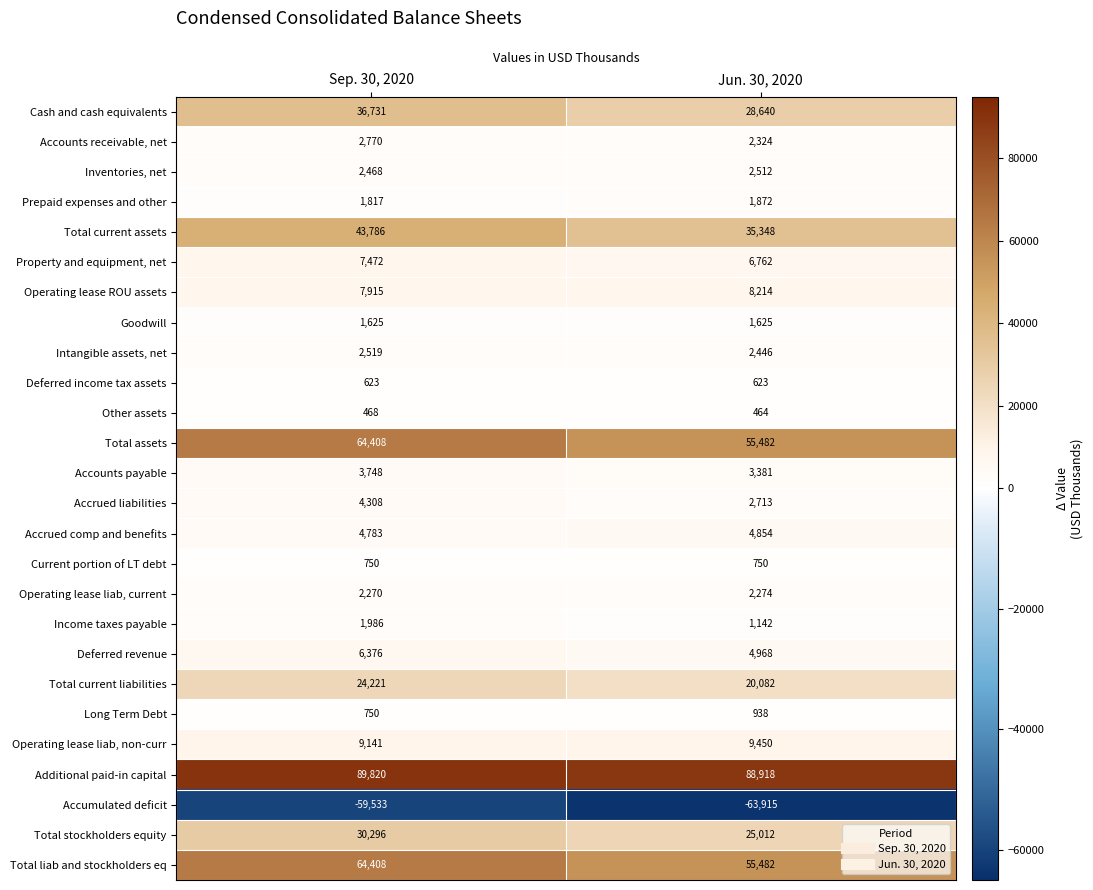

What is the difference between the highest and lowest values at Jun. 30, 2020?

152833